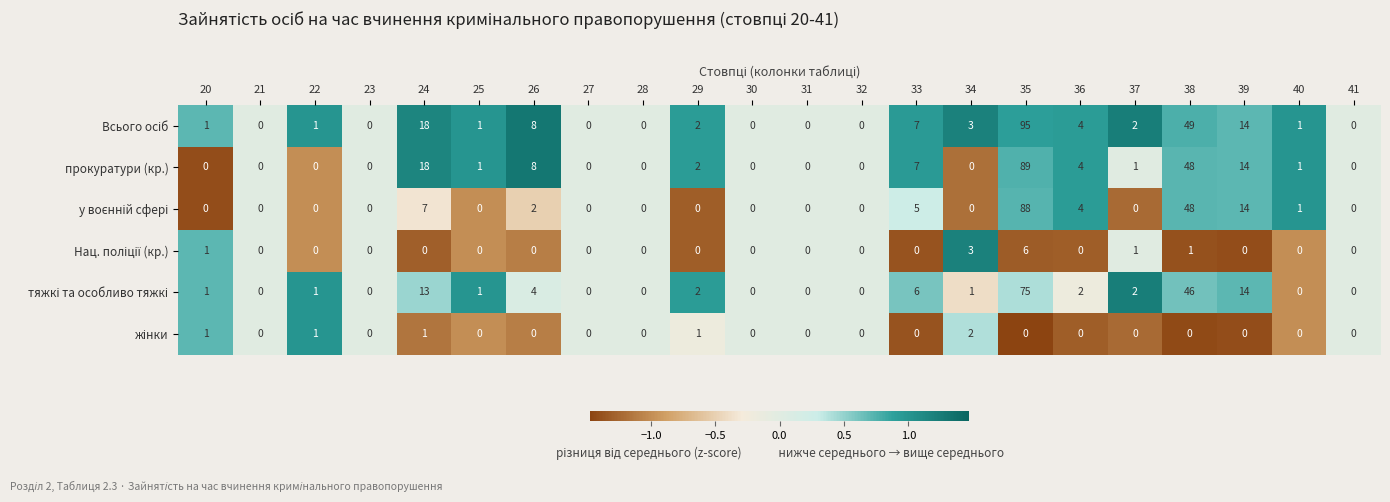

What is the difference between the second highest and second lowest values in the прокуратури (кр.) series?

48